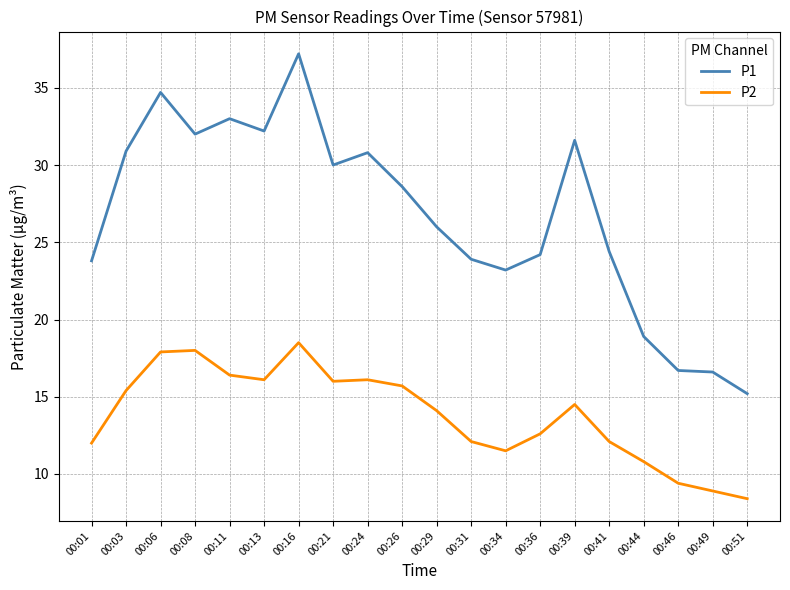

At which label does P1 reach its minimum?

00:51